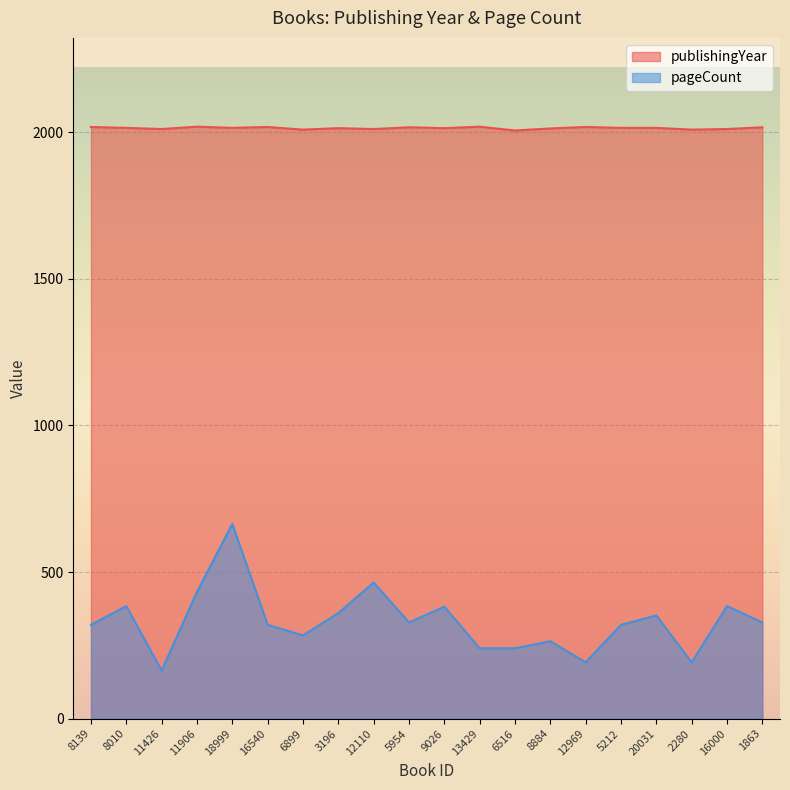

What is the label of the 12th point from the left?

13429